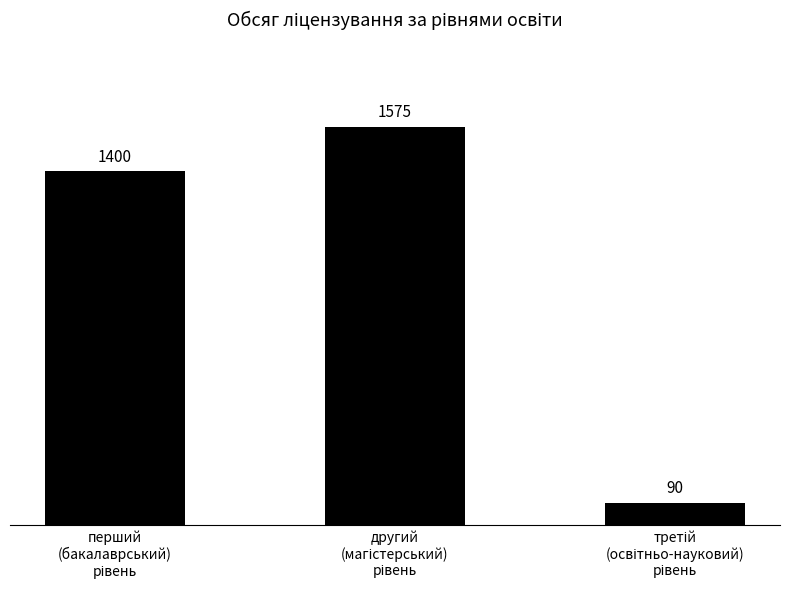

What is the greatest value displayed?

1575